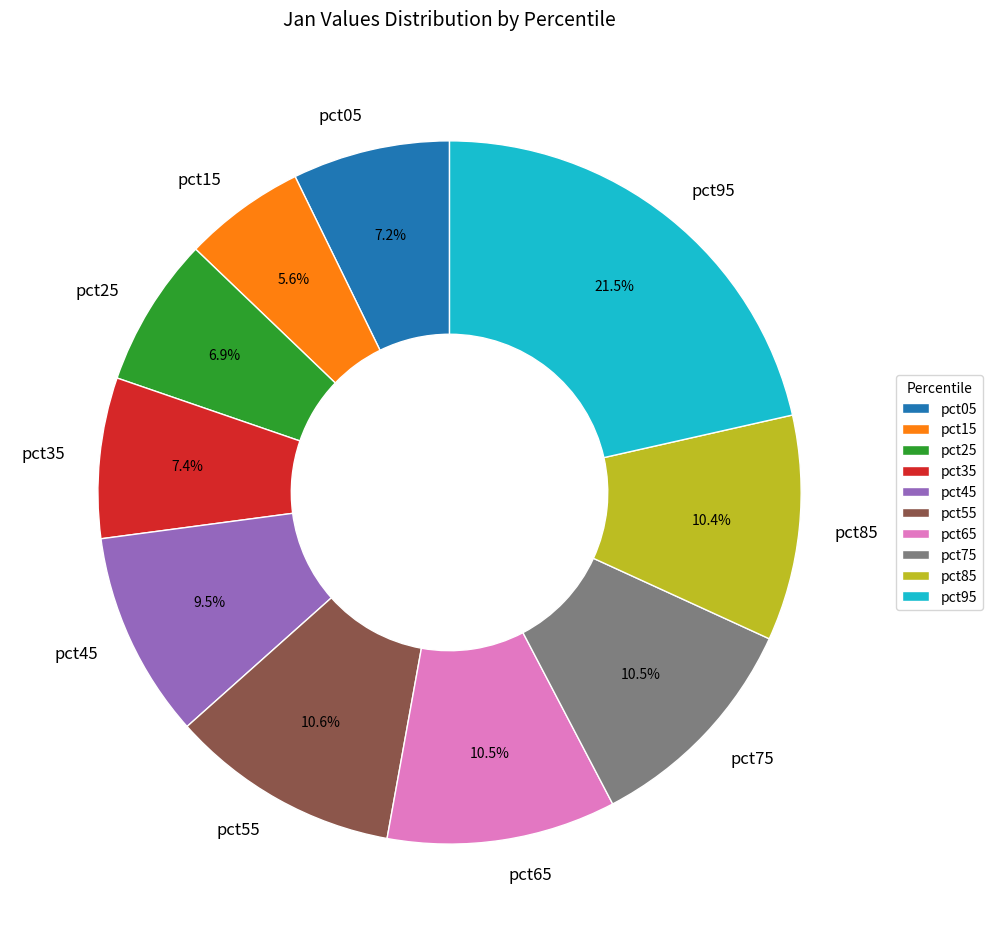

Combined, what portion of the pie is pct05 and pct45?

16.7%